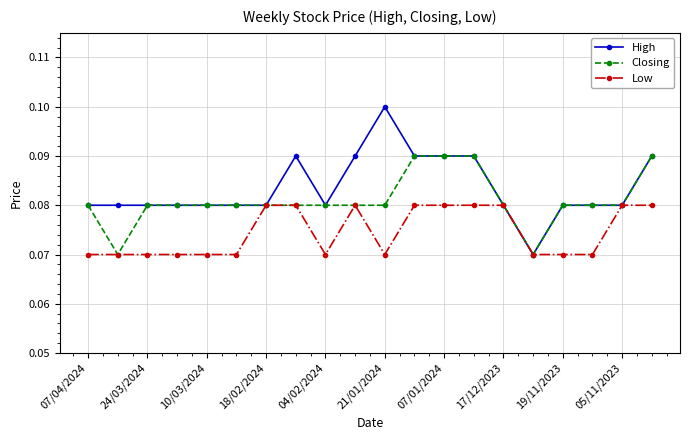

Rank the series by their maximum value, from highest to lowest.

High, Closing, Low